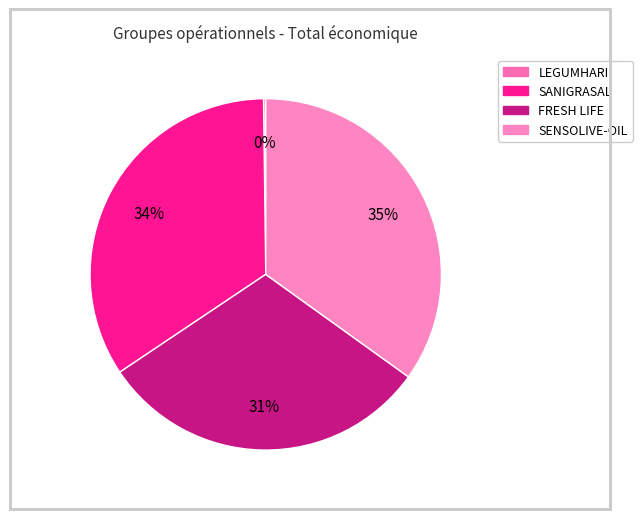

Combined, do FRESH LIFE and SENSOLIVE-OIL account for over 50%?

Yes